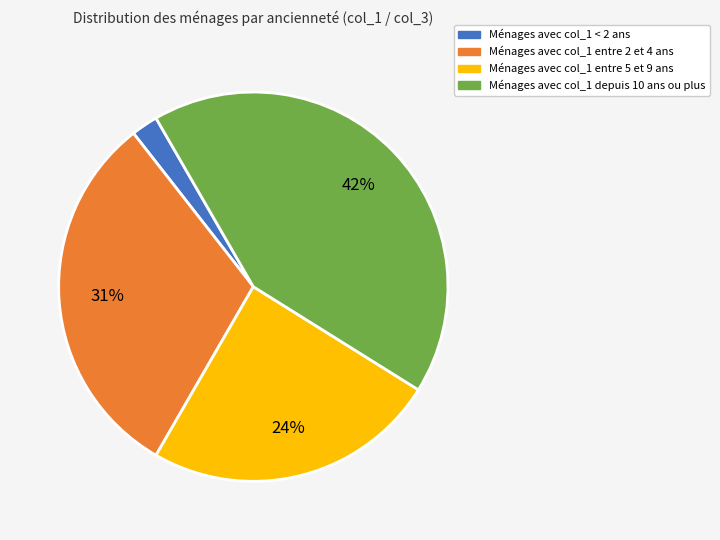

To the nearest percent, what percentage of the pie is Ménages avec col_1 entre 5 et 9 ans?

24%